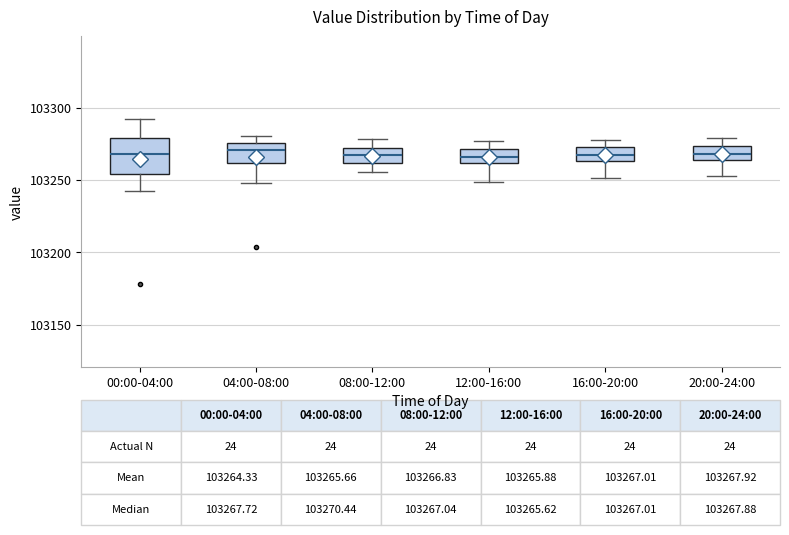

Comparing the boxes themselves (not the whiskers), which one is the tallest?

00:00-04:00